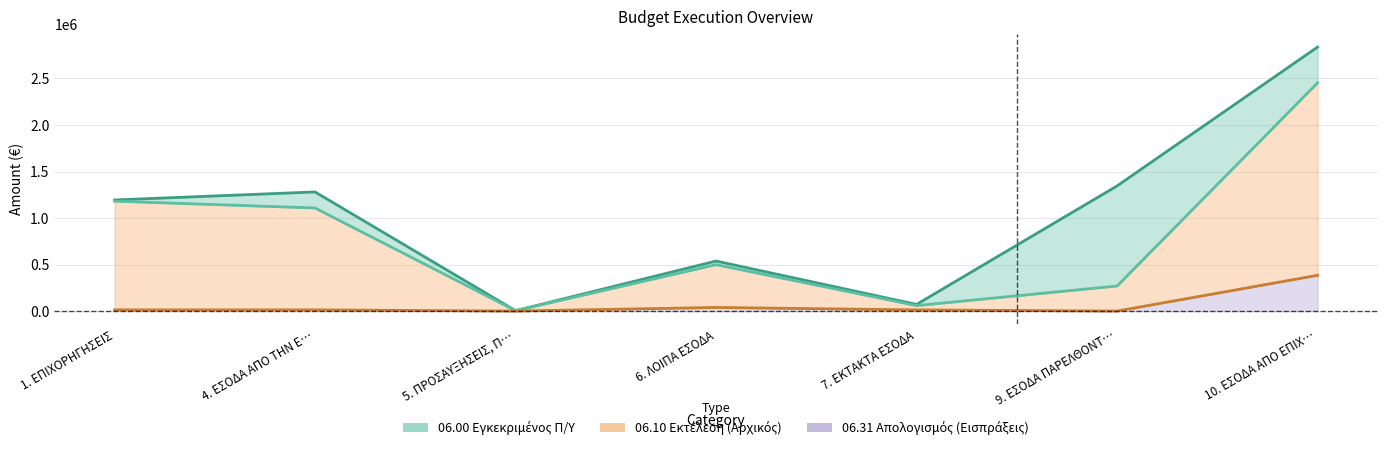

The 06.31 ΑΠΟΛΟΓΙΣΜΟΣ ΕΣΟΔΩΝ (Εισπράξεις) series shows 216534.3 at 5. ΠΡΟΣΑΥΞΗΣΕΙΣ, Π…. True or false?

False